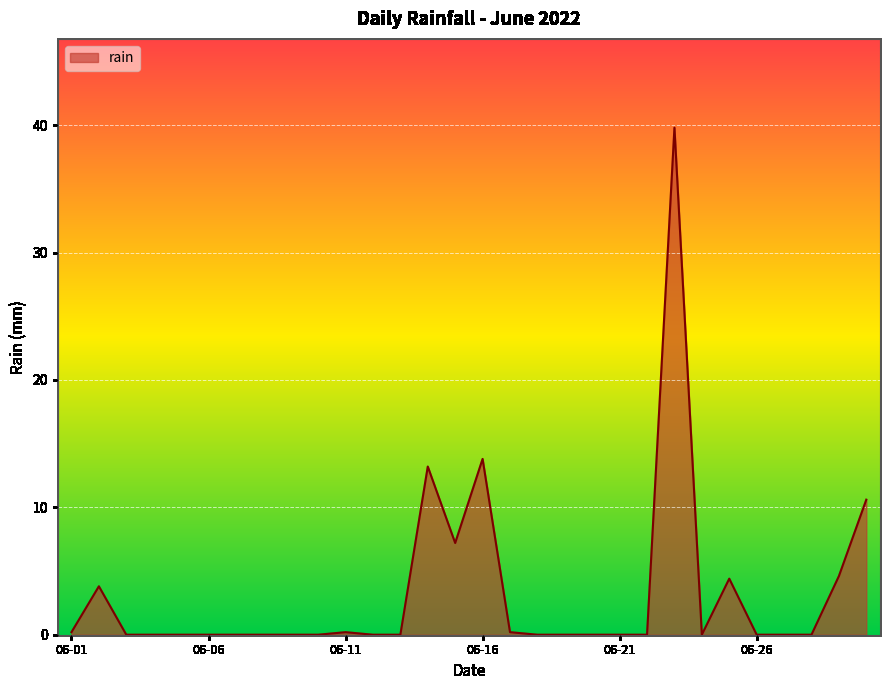

What is the difference between the second highest and second lowest values?

13.8